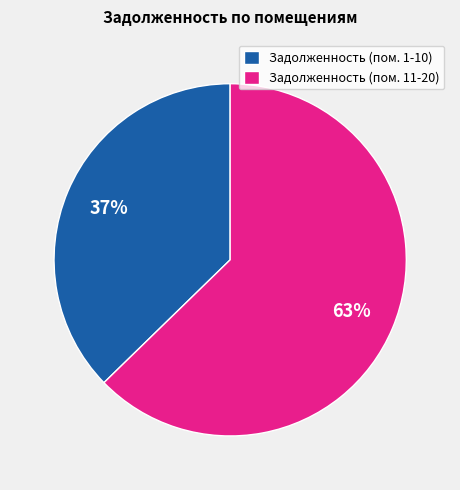

Is there a majority slice in this chart?

Yes